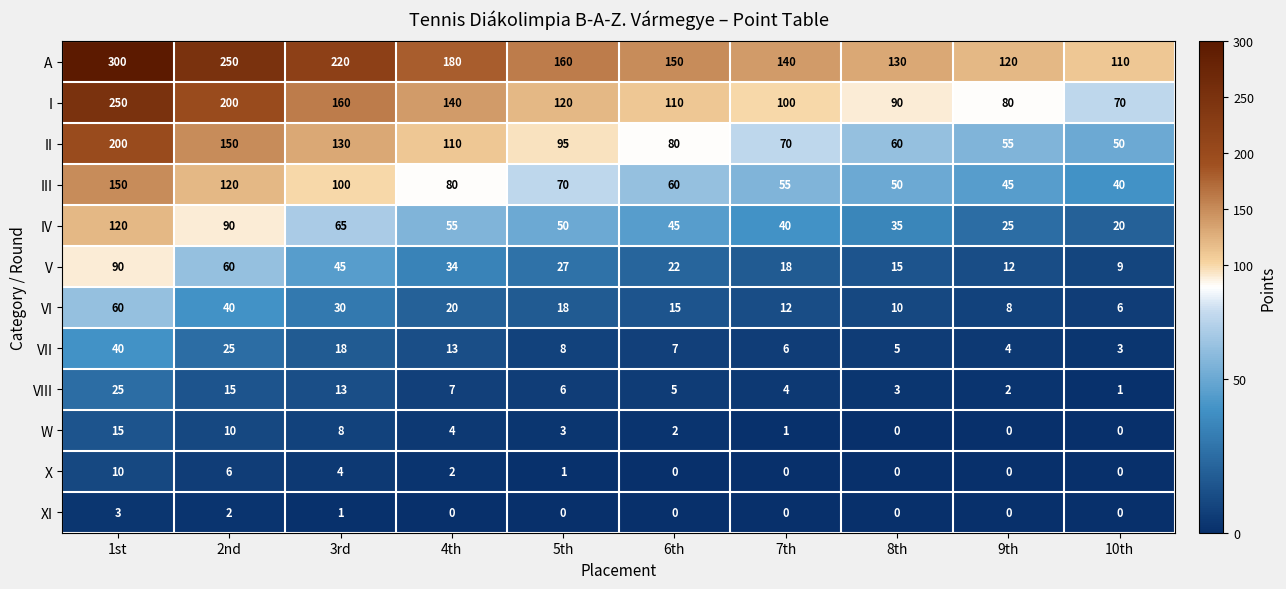

Rank the series by their maximum value, from lowest to highest.

XI, X, W, VIII, VII, VI, V, IV, III, II, I, A